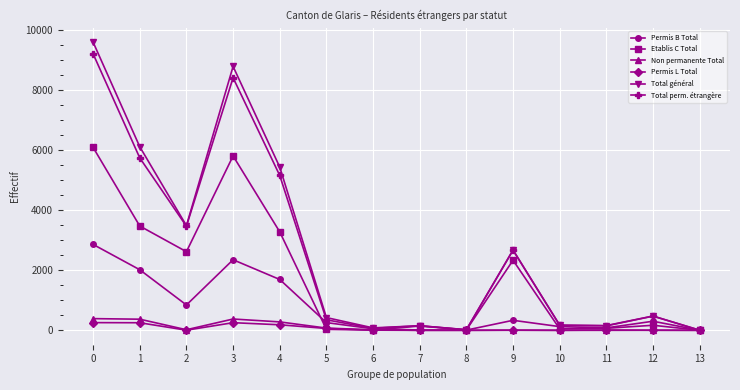

Which series has the widest spread of values?

Total général